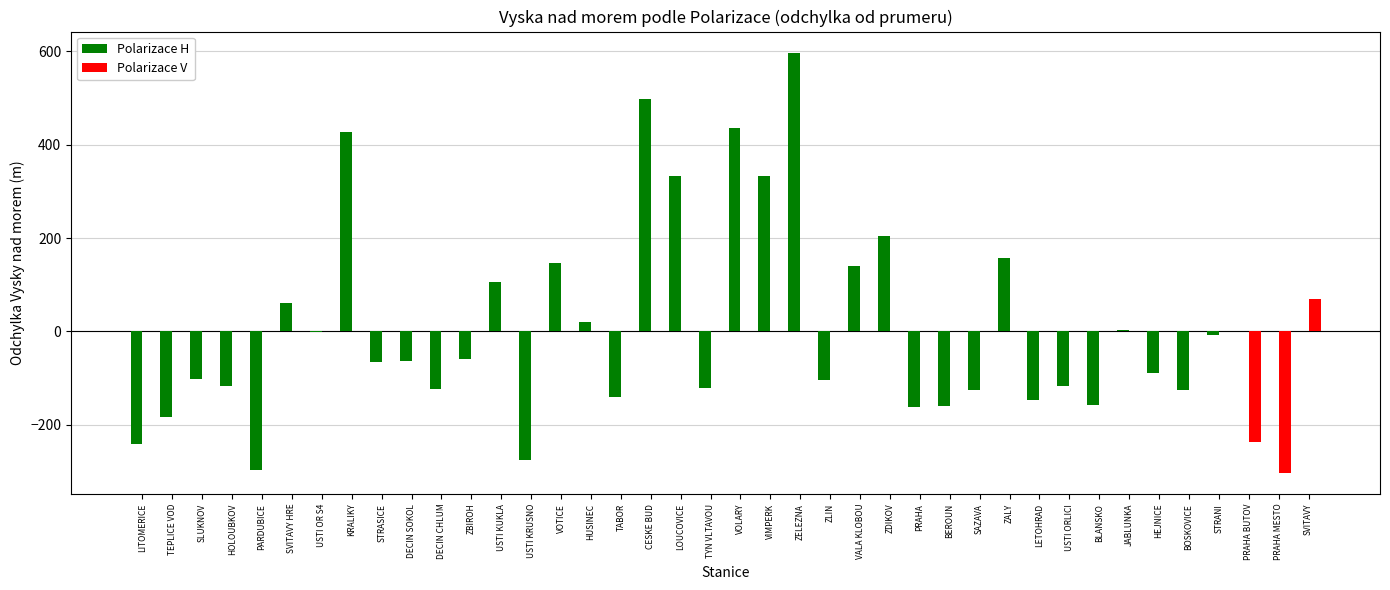

Between TEPLICE VOD and BLANSKO, which series saw the biggest shift?

Polarizace H